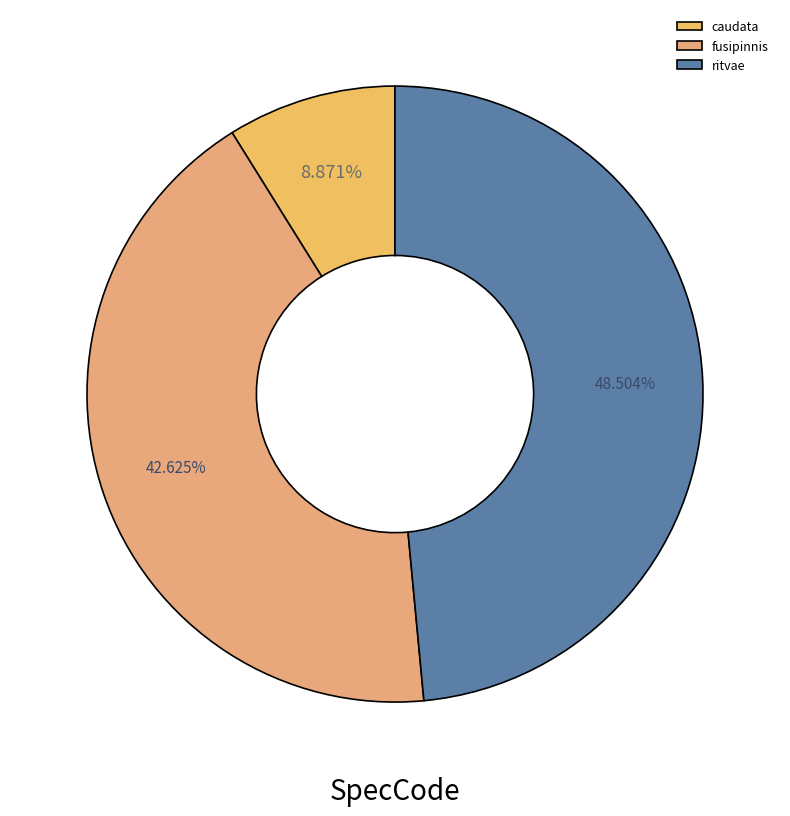

Is there a majority slice in this chart?

No